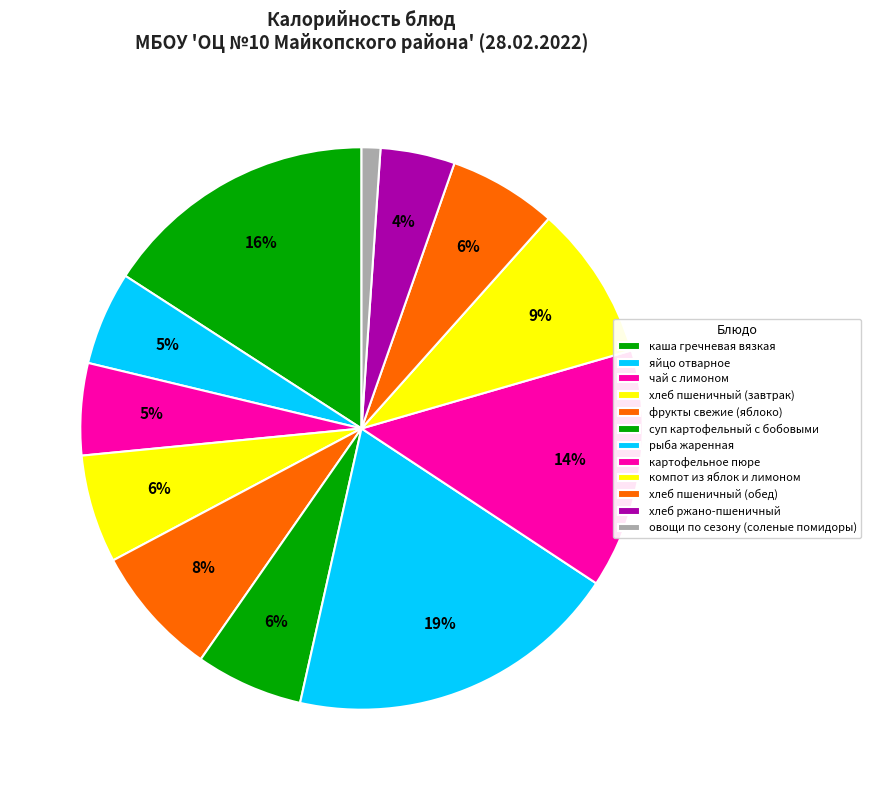

Does any single category account for the majority?

No